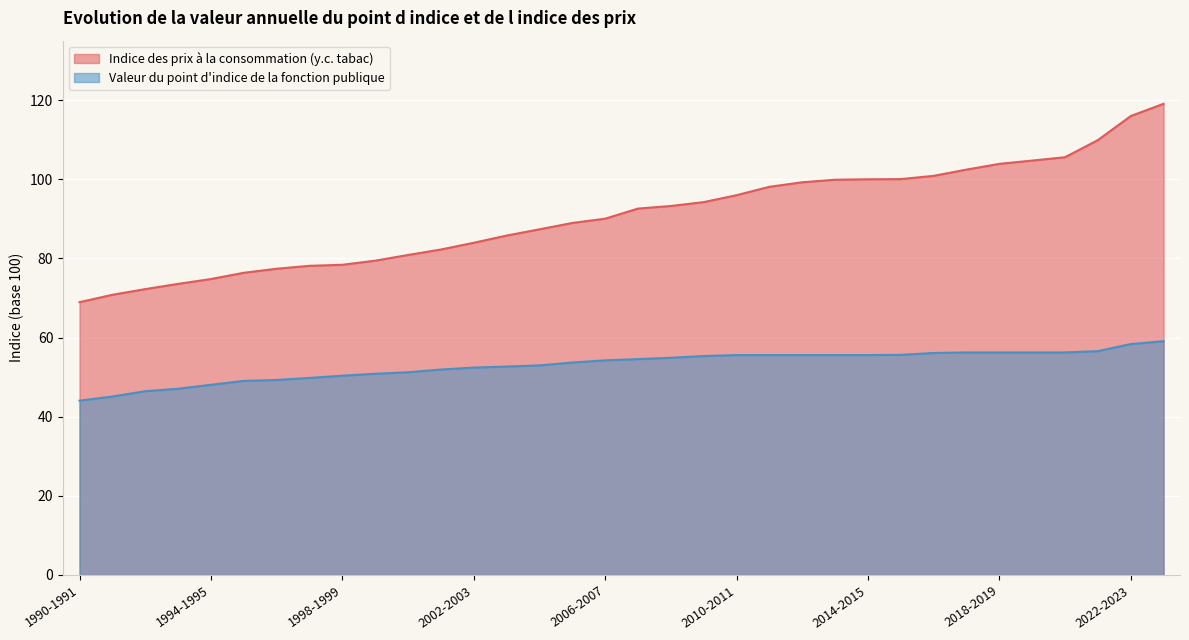

Between 1995-1996 and 2009-2010, which is larger?

2009-2010